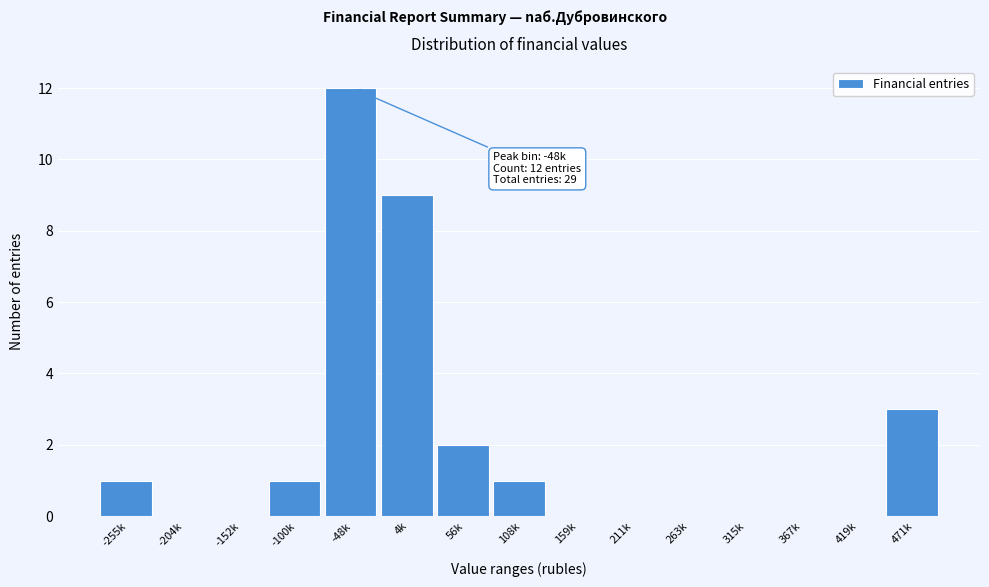

Reading left to right, transcribe all the data shown in this chart.

-255k=1	-204k=0	-152k=0	-100k=1	-48k=12	4k=9	56k=2	108k=1	159k=0	211k=0	263k=0	315k=0	367k=0	419k=0	471k=3